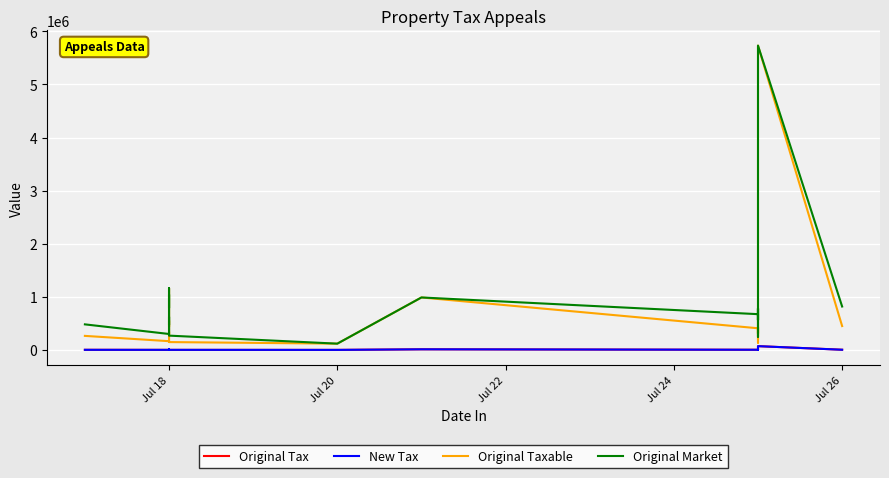

True or false: Original Taxable and Original Market cross at least once.

False